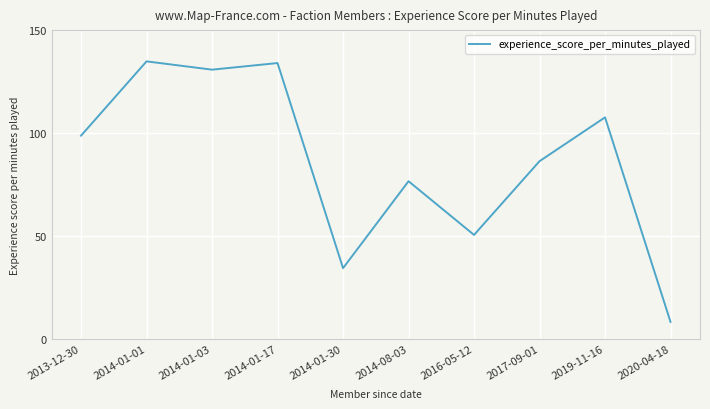

The chart shows a value of 136.5 at 2014-08-03. True or false?

False